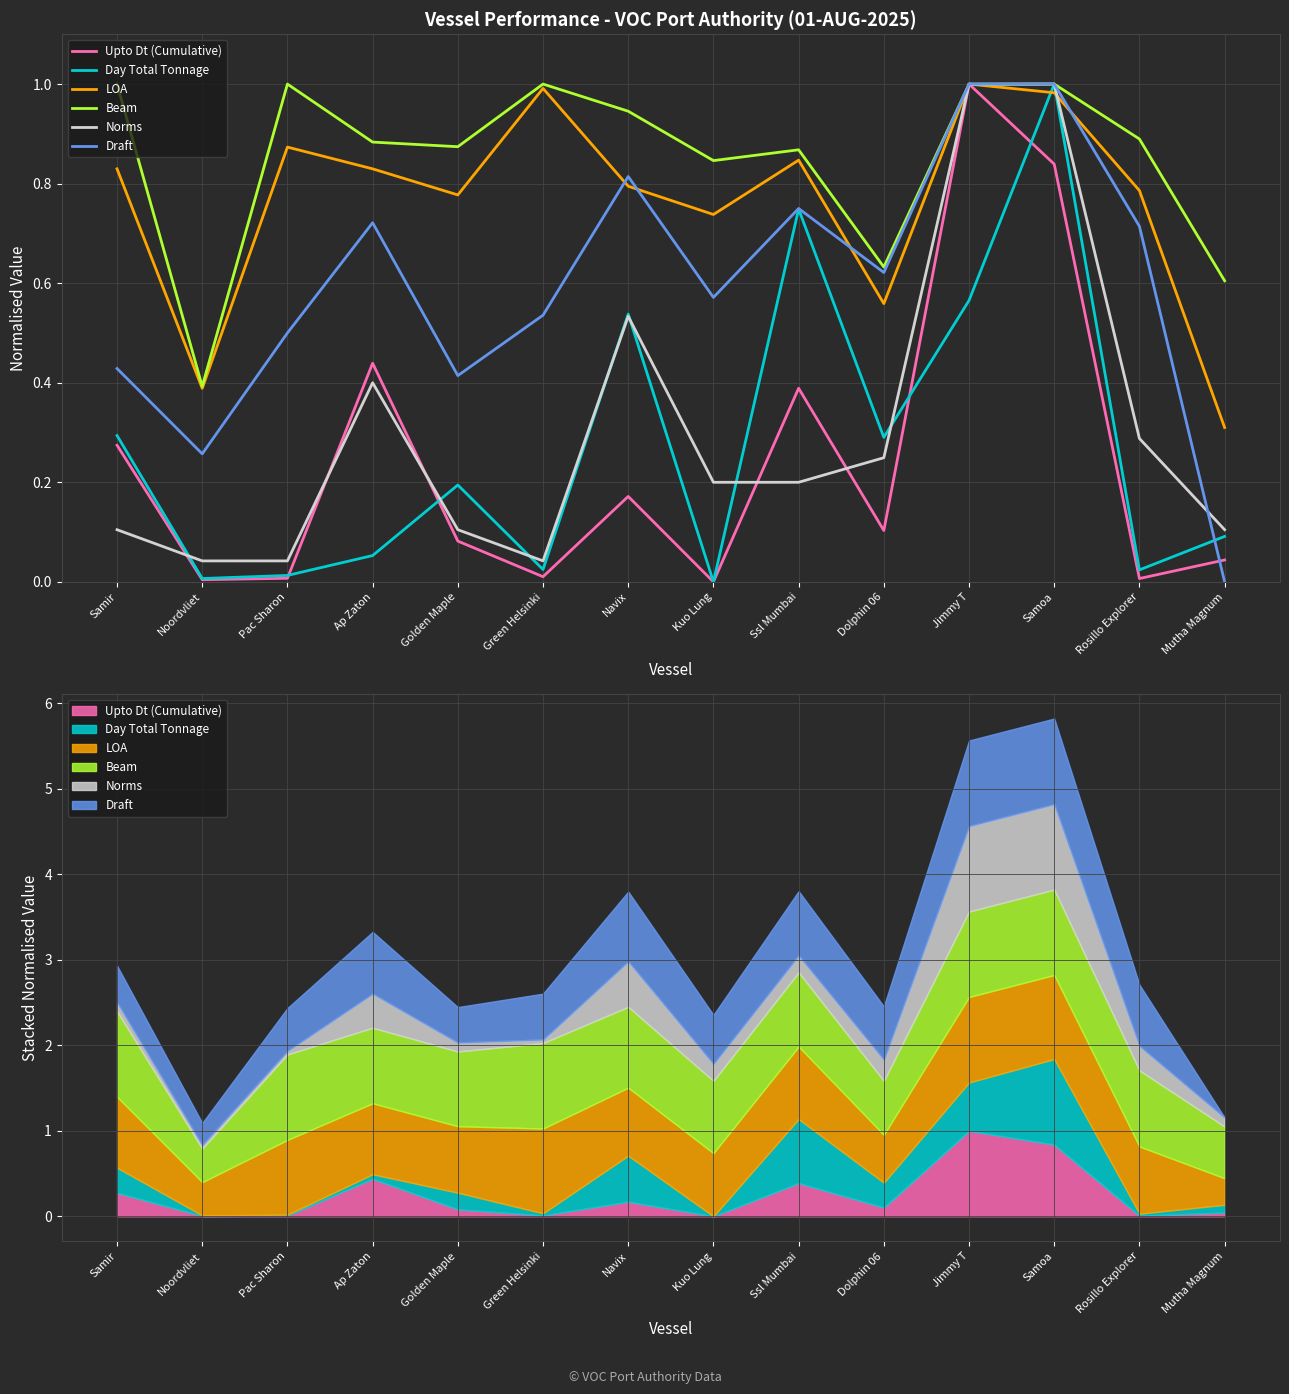

After their last crossing, which series has the higher values: LOA or Draft?

LOA